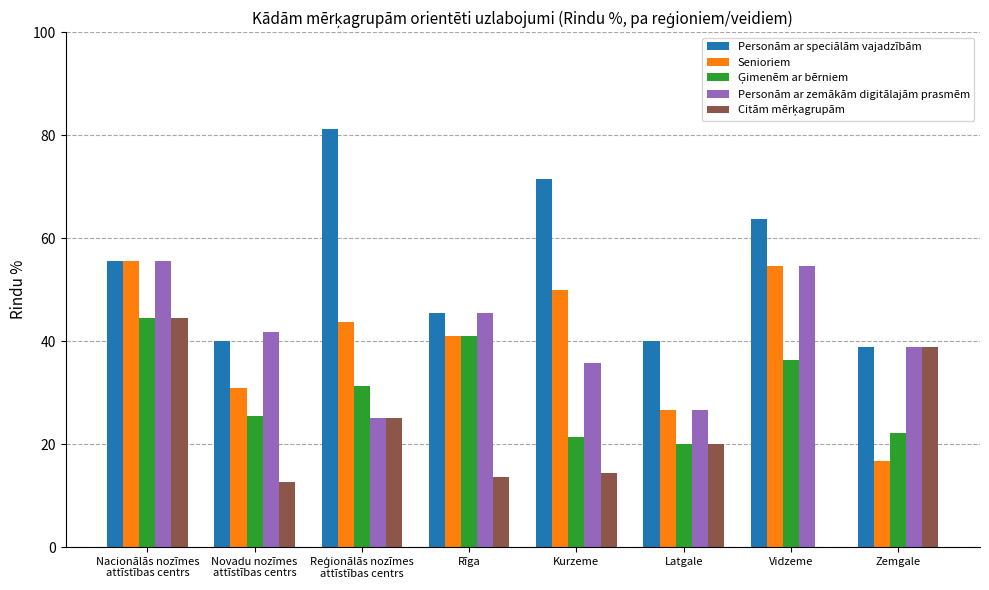

Where does the Personām ar speciālām vajadzībām series first go above 55?

Nacionālās nozīmes
attīstības centrs